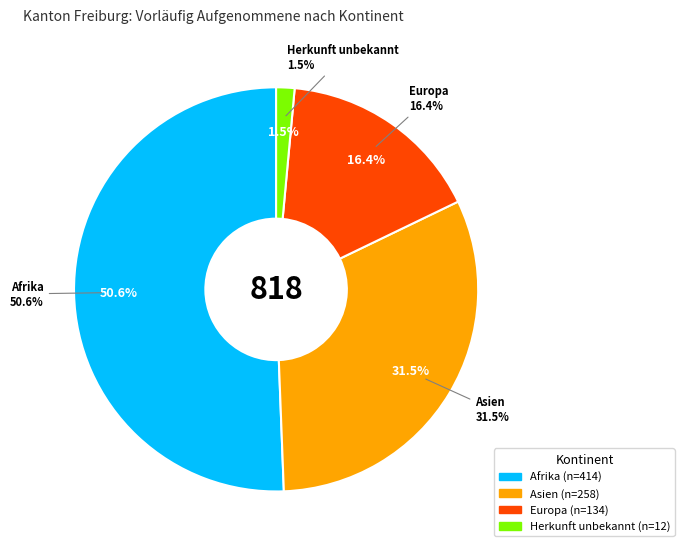

How many slices are in this pie chart?

4